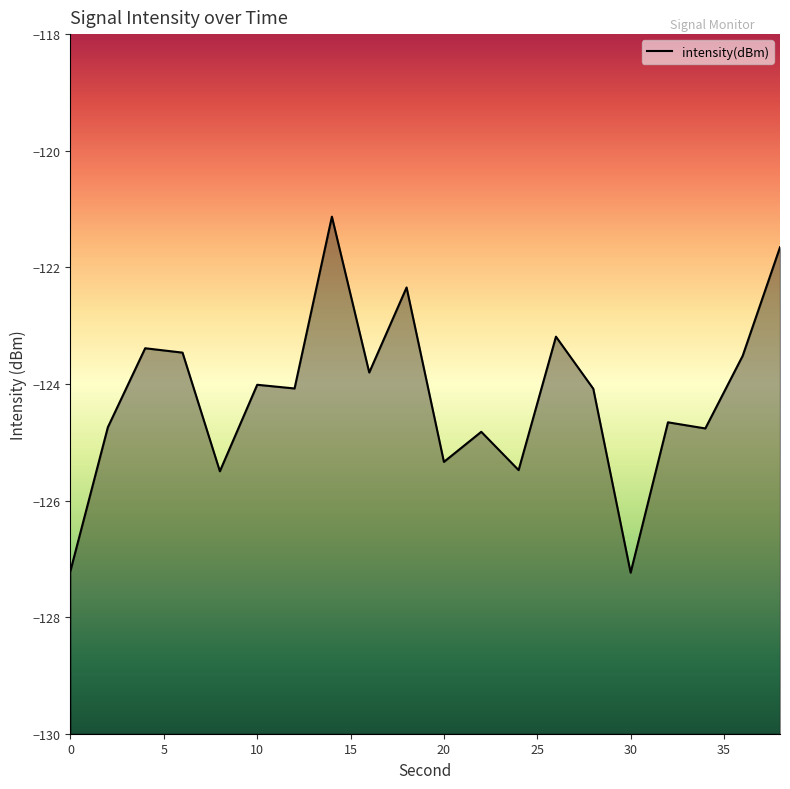

What is the difference between the maximum and minimum values?

6.1